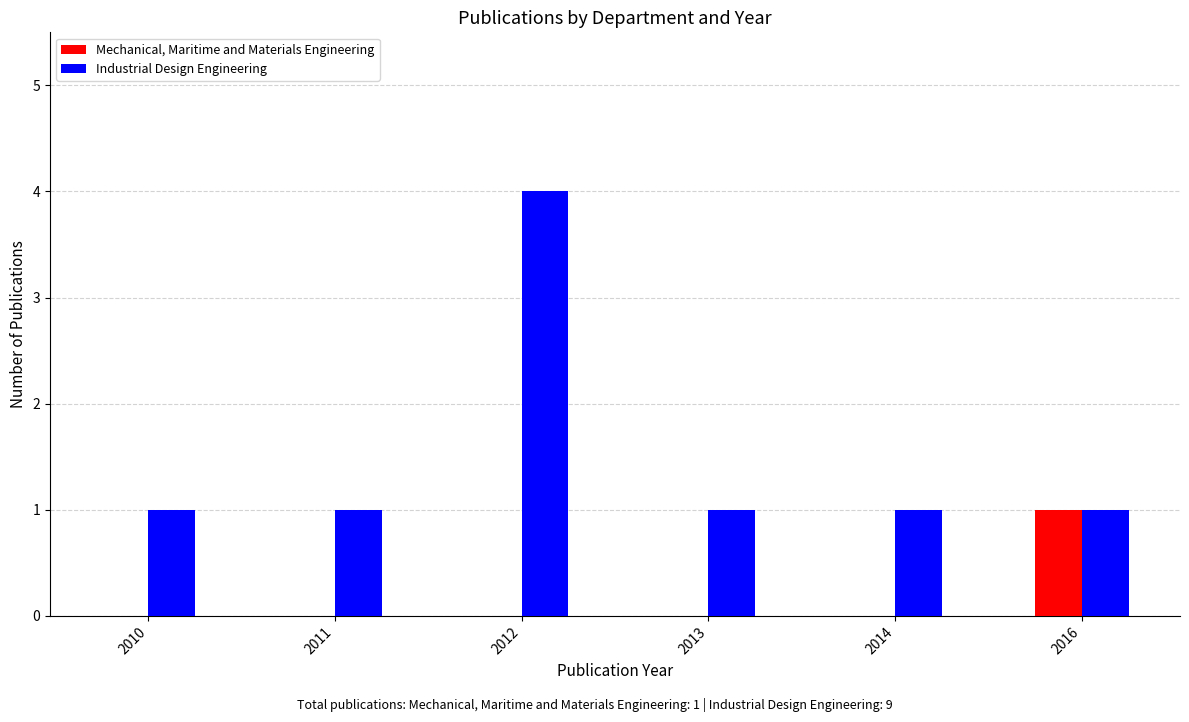

The value of Mechanical, Maritime and Materials Engineering at 2012 is 0. True or false?

True